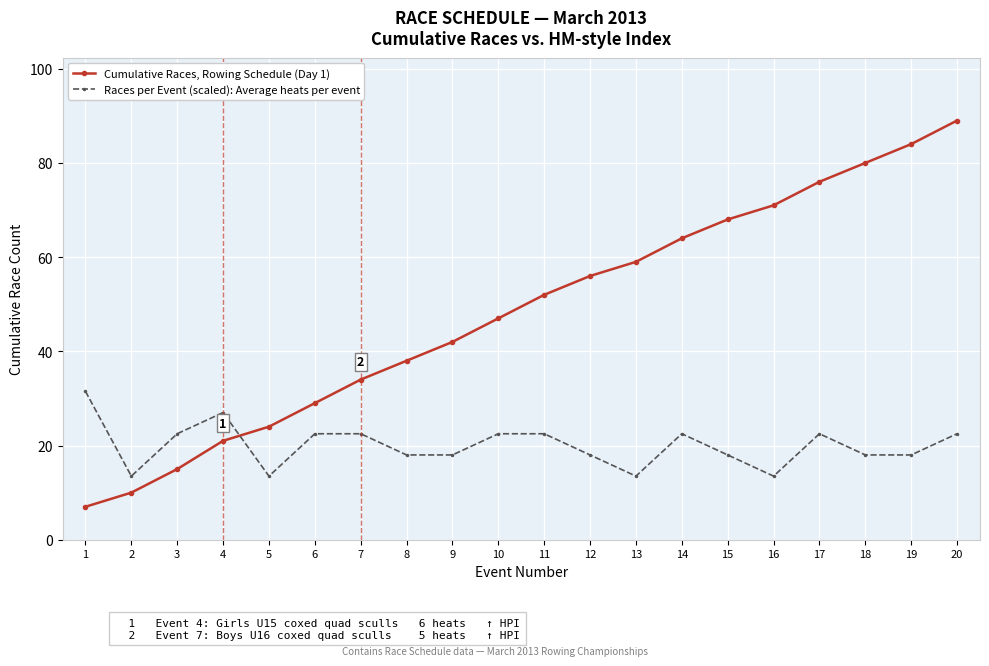

Is it true that Cumulative Races, Rowing Schedule (Day 1) equals 52.0 at 11?

True